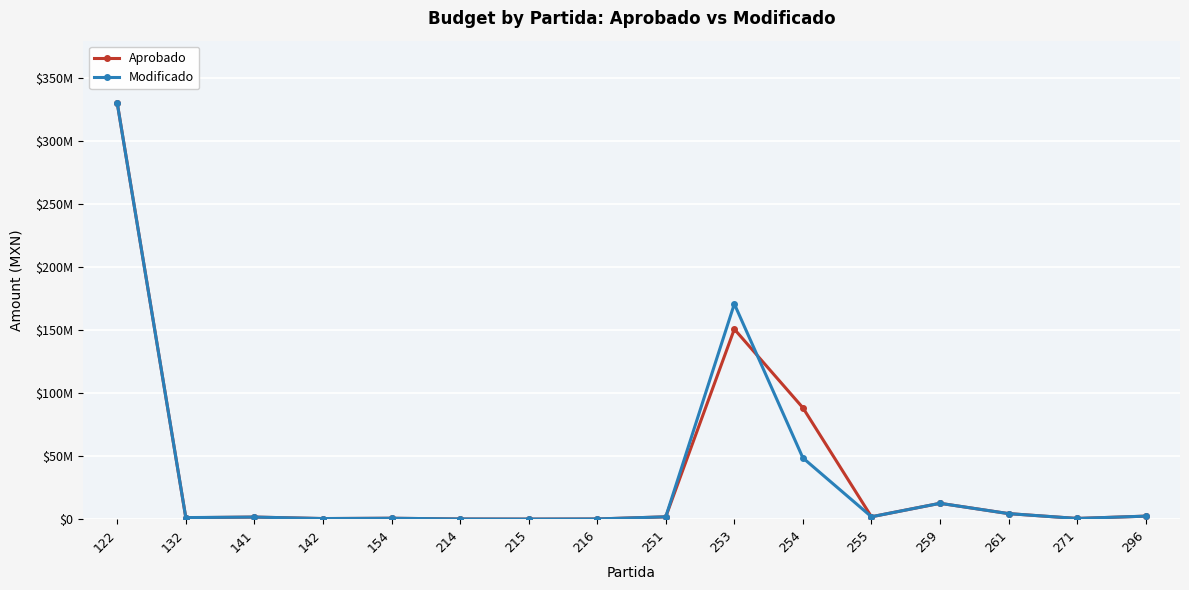

At 296, list the series in order from smallest to largest.

Aprobado, Modificado